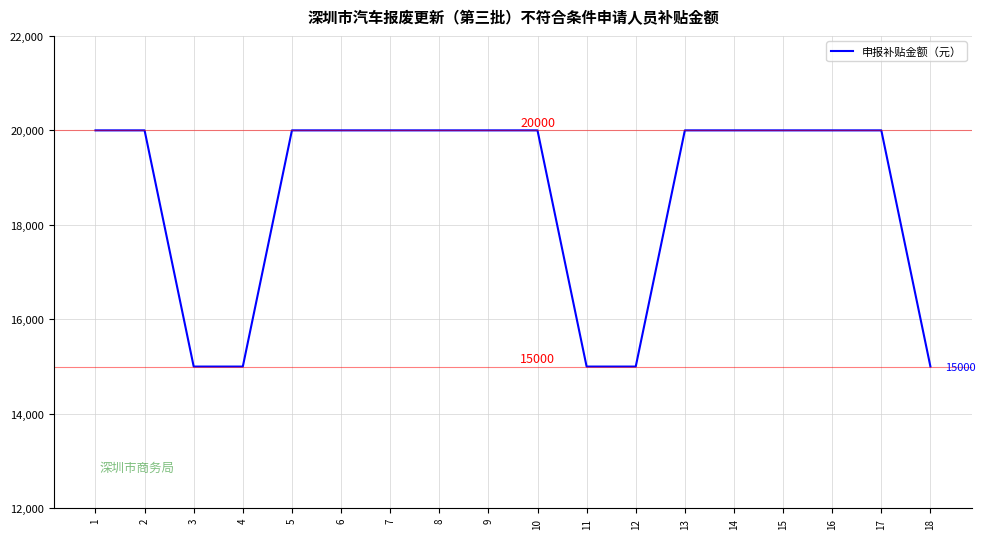

Count the values in the range 15000 to 20000.

18